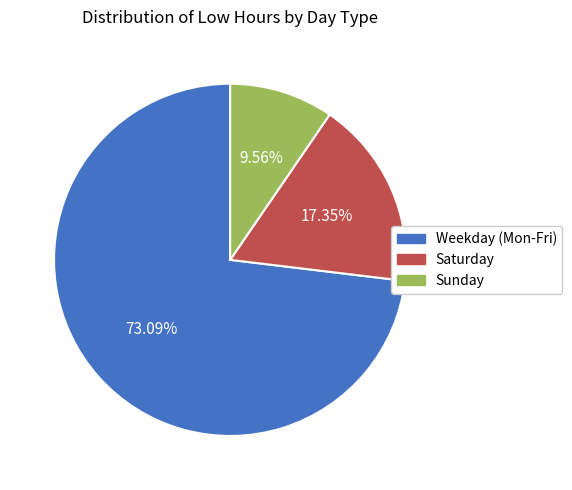

How many slices are in this pie chart?

3